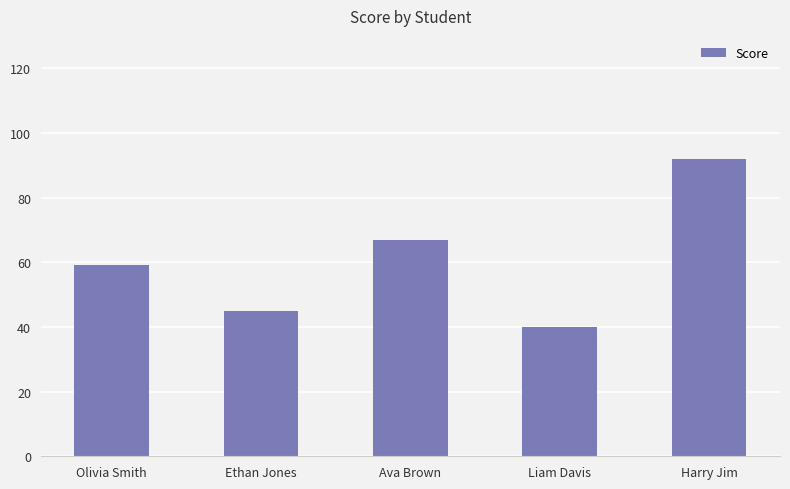

What is the sum of the values at Ava Brown and Olivia Smith?

126